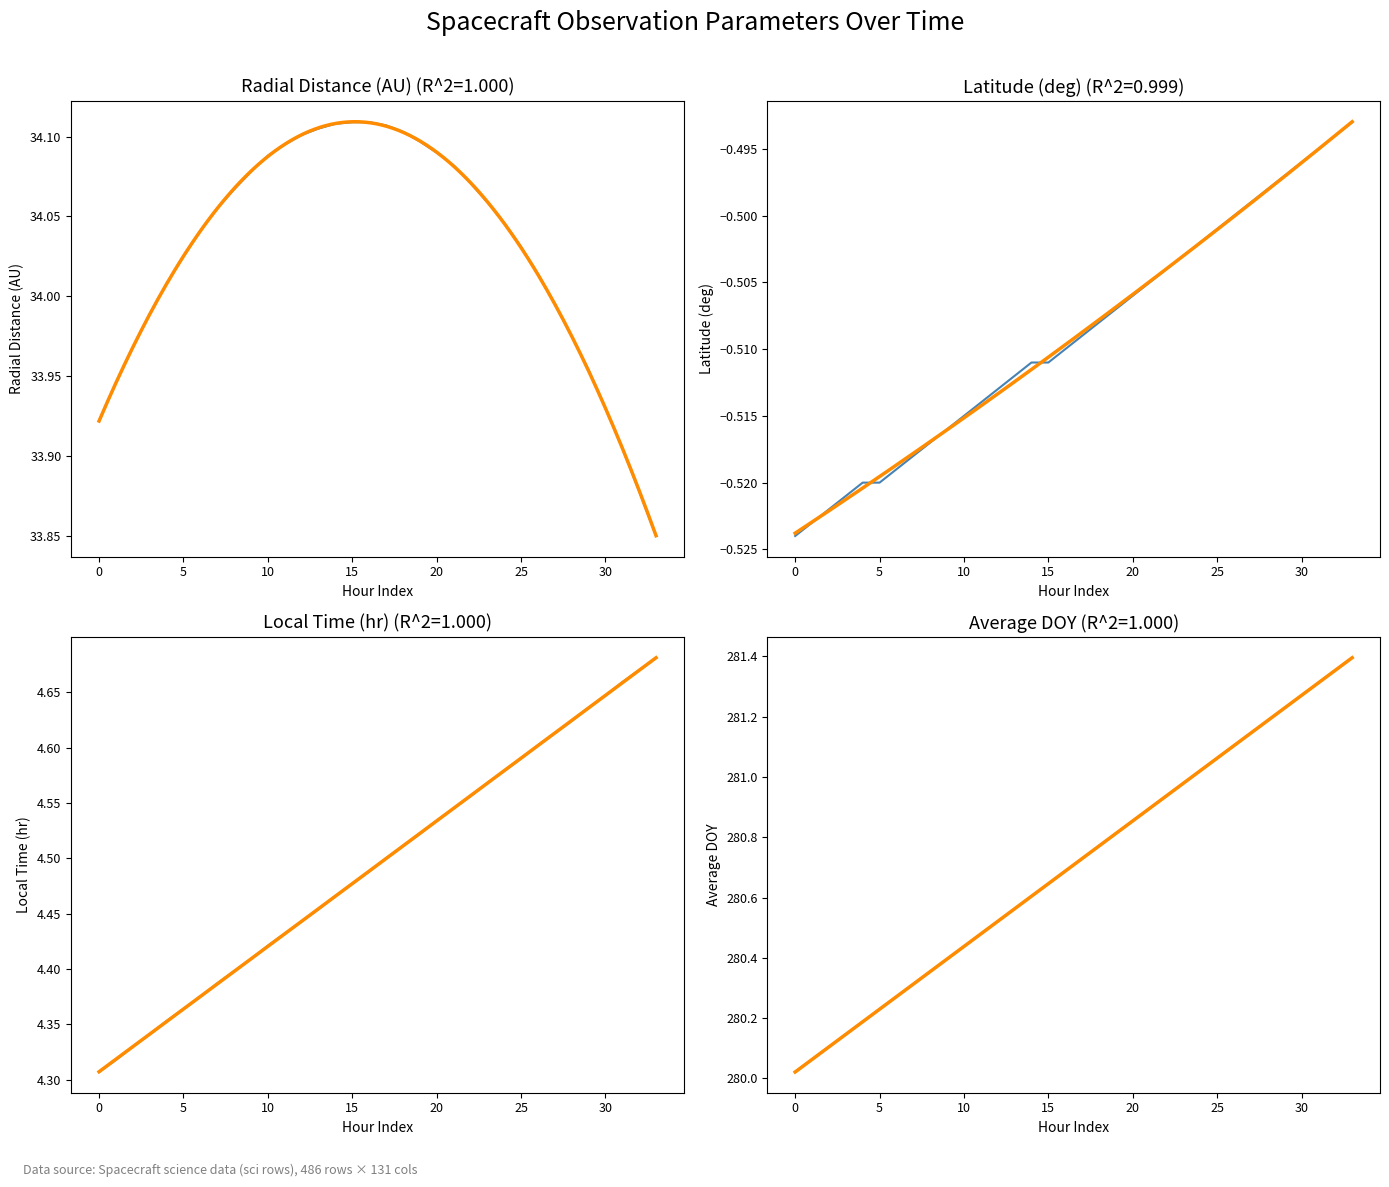

The value of Radial_Distance at 13 is 11.1. True or false?

False